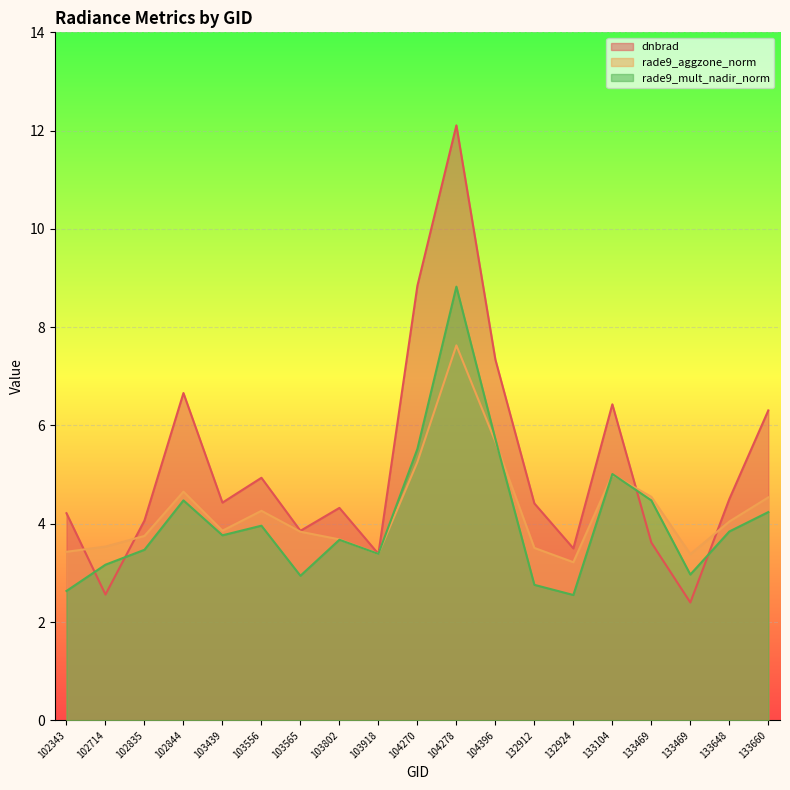

List the series in order of their overall mean, highest first.

dnbrad, rade9_aggzone_norm, rade9_mult_nadir_norm